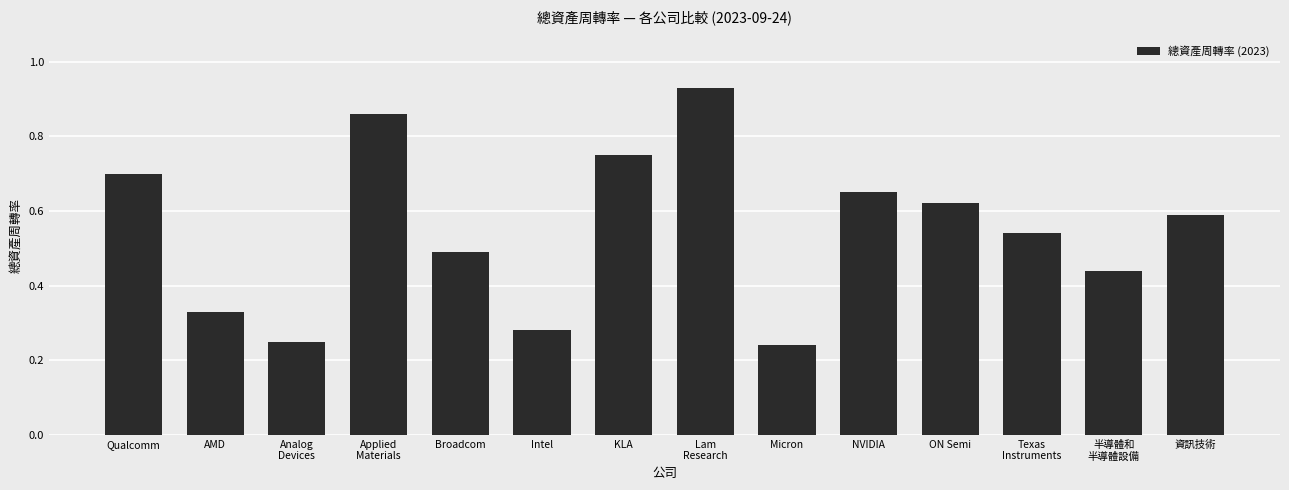

Is it true that the value at ON Semi is 0.2?

False